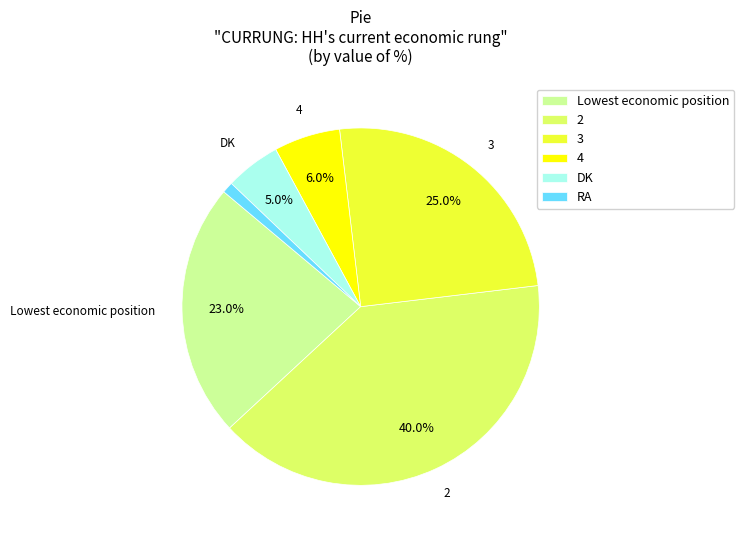

What percentage is NOT represented by DK?

95.0%